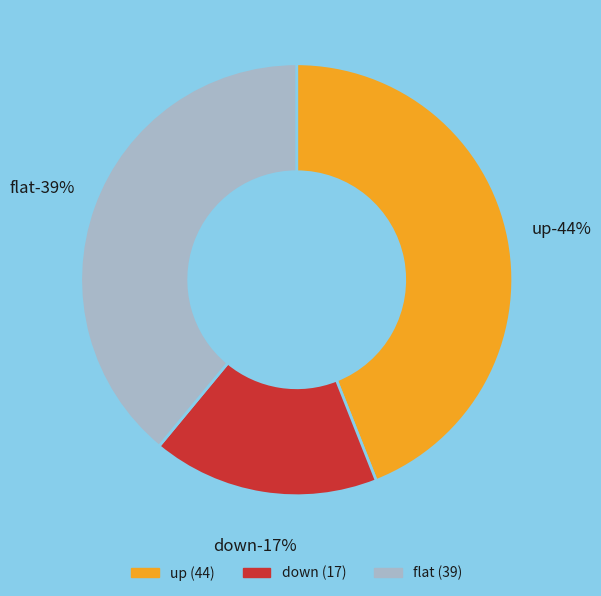

How many segments does this pie chart have?

3